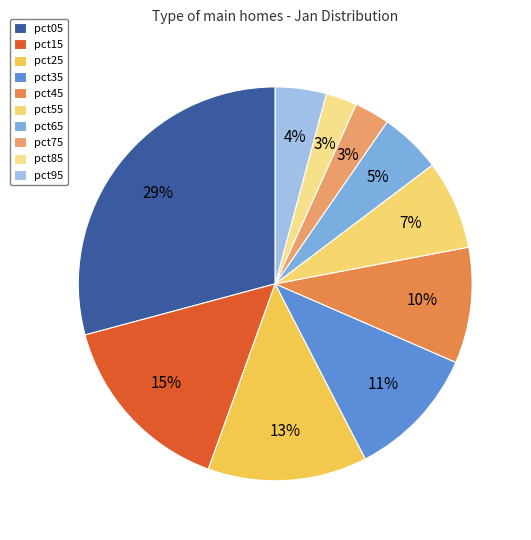

How many slices are in this pie chart?

10